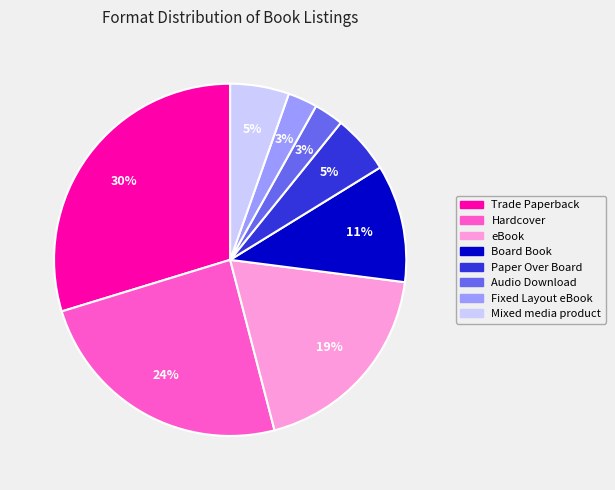

Between Fixed Layout eBook and Hardcover, which is larger?

Hardcover